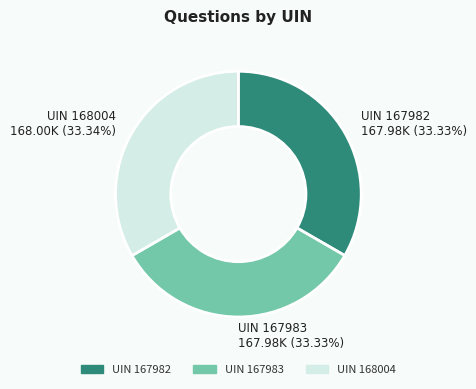

Does any single category account for the majority?

No